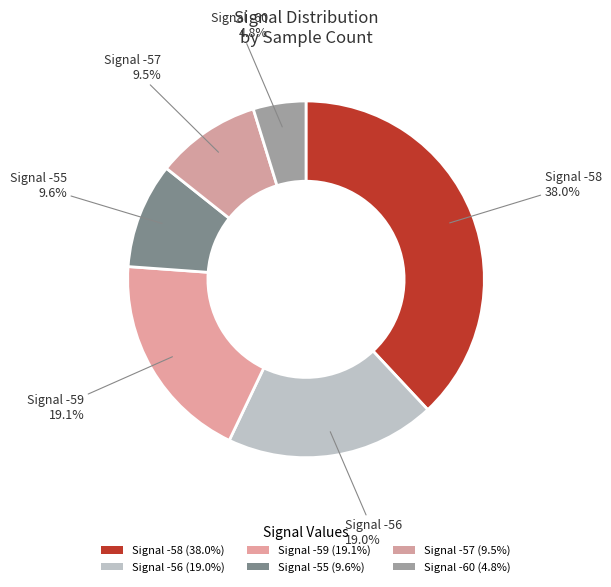

How many slices are in this pie chart?

6